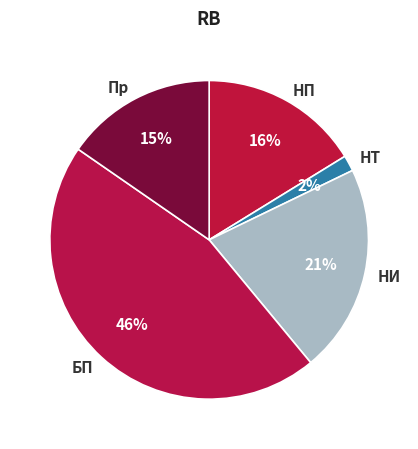

To the nearest percent, what is the difference between the largest and smallest slice percentages?

44%